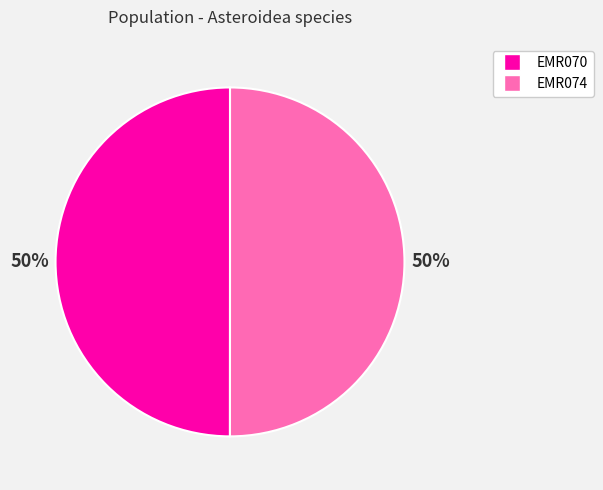

Count the number of slices in the pie.

2